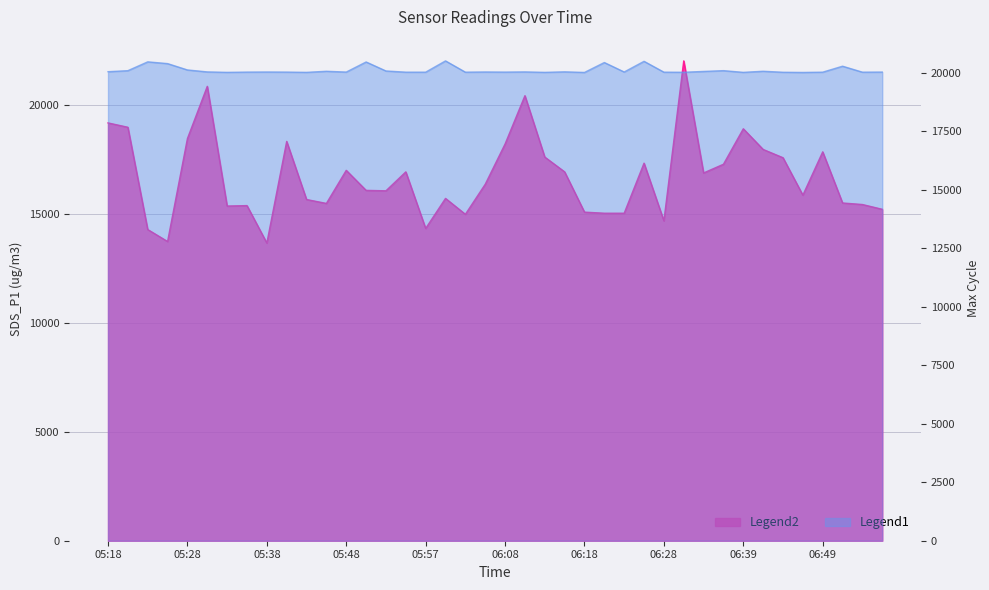

What is the sum of all Max_cycle values?

804591.0